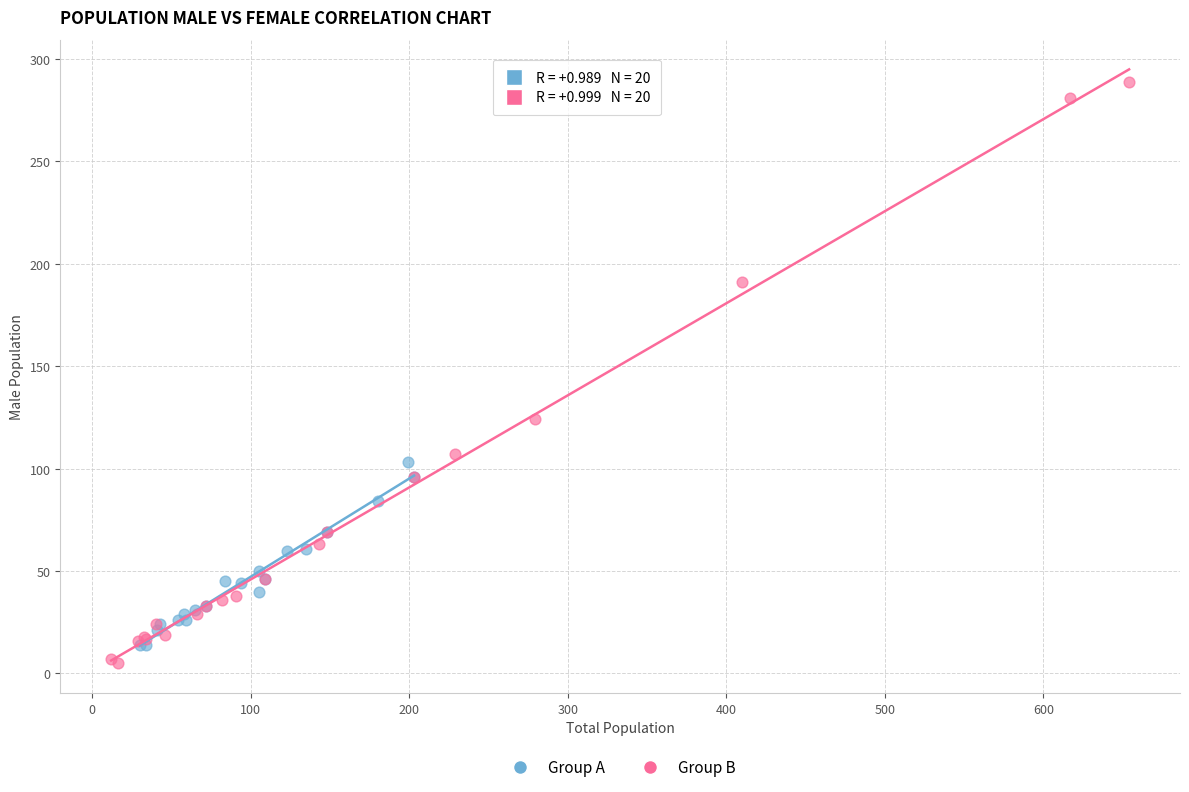

Which series has the widest spread of Y values?

Group B